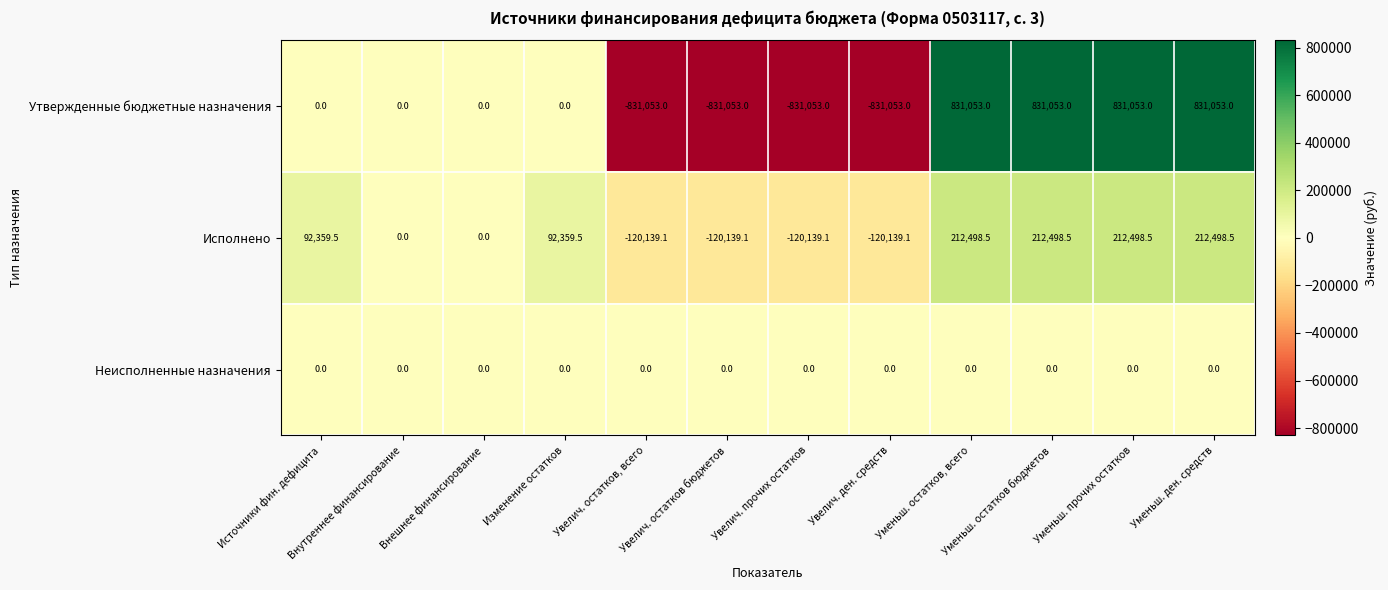

Which series has the widest spread of values?

Утвержденные бюджетные назначения